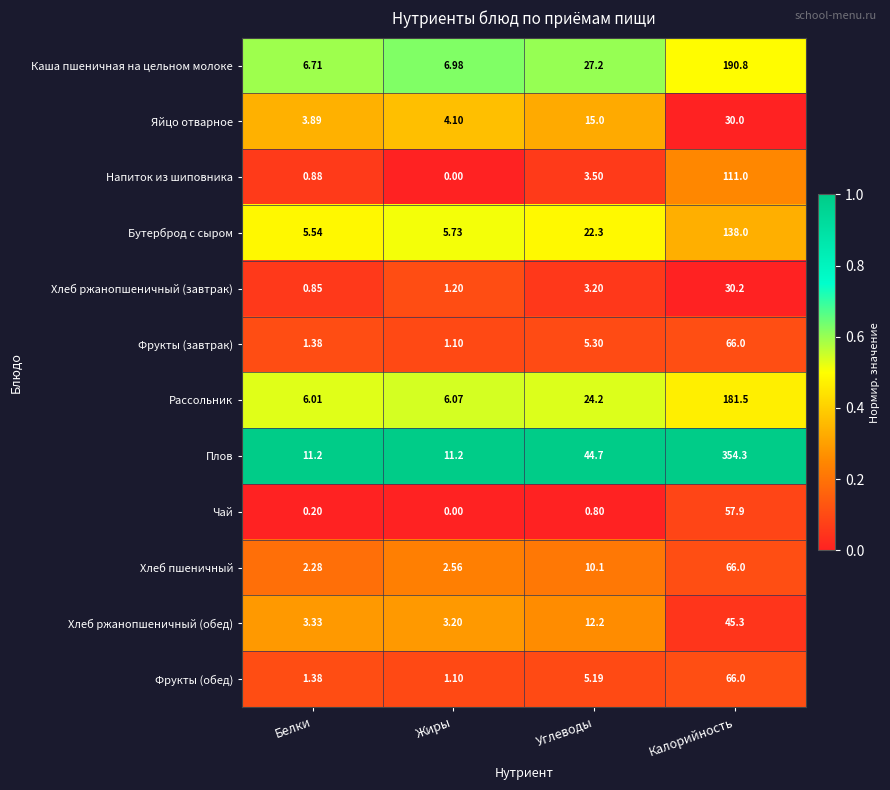

Which label corresponds to the smallest value in the chart?

Жиры